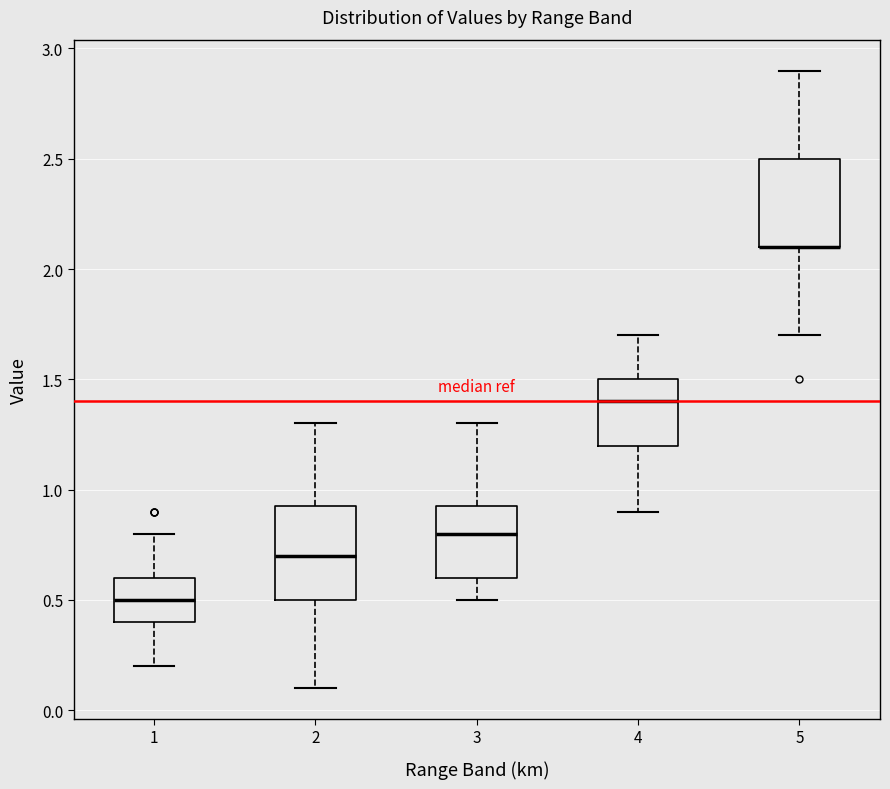

Where does the lower whisker of the box at x = 4 end on the y-axis? The values are not printed on the chart, so give them approximately, as read against the axis.

0.90